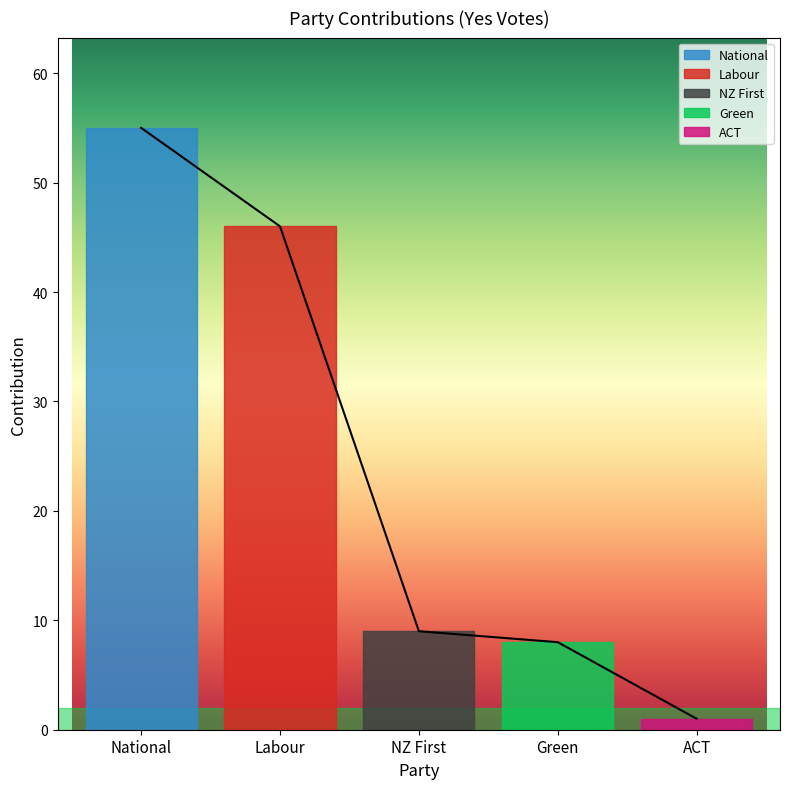

Where does the data first go above 9?

National